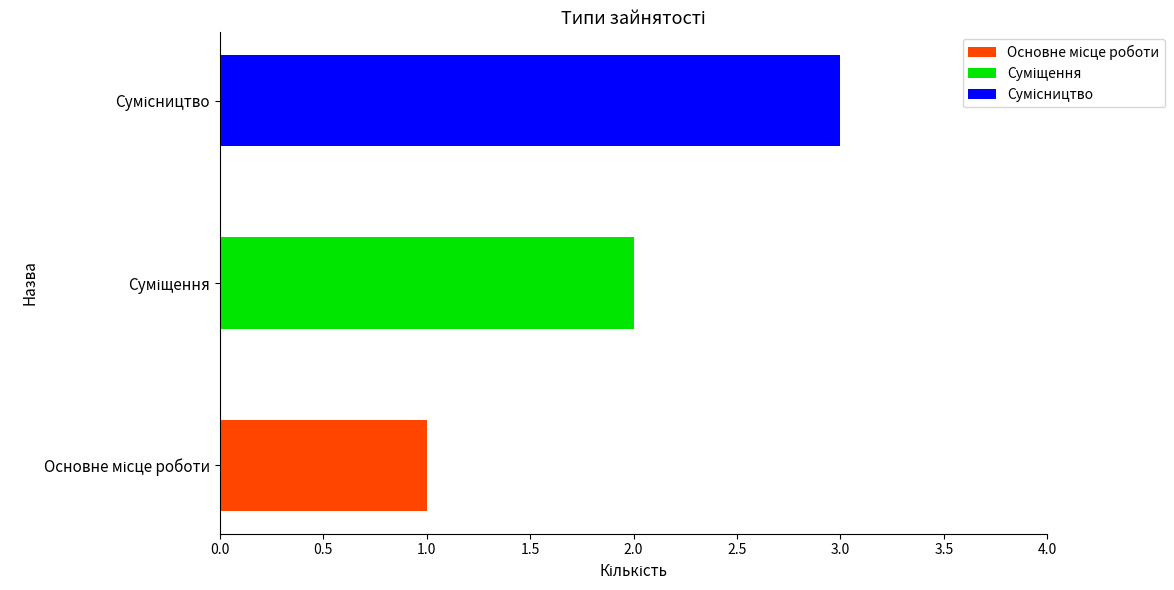

How many distinct data groups are displayed?

3